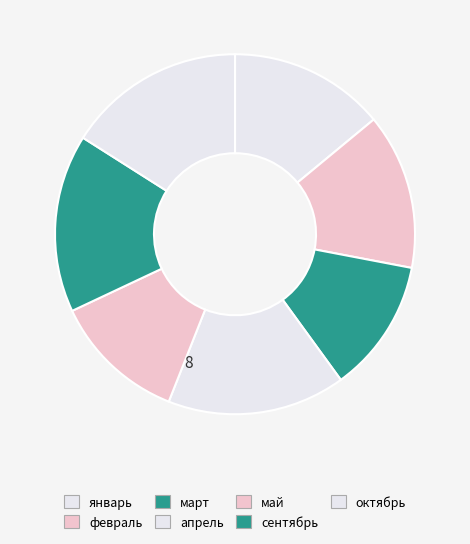

Is the sum of февраль and май greater than half?

No